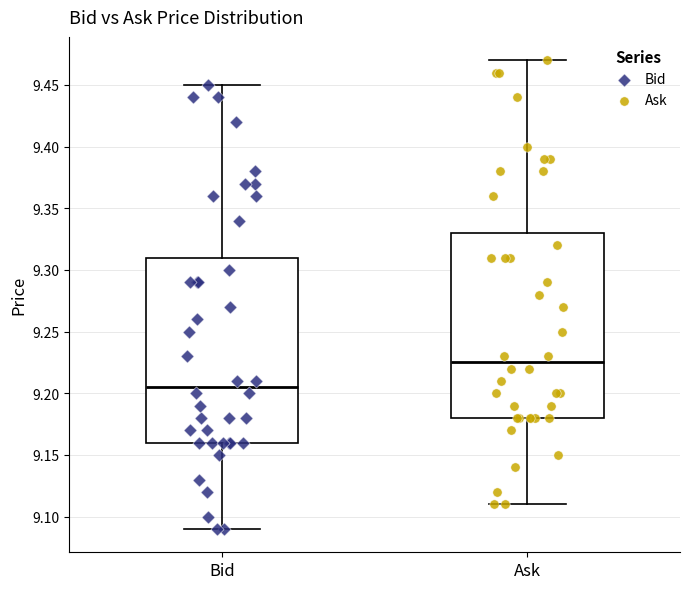

Where does the upper whisker of the box for Bid end on the y-axis? The values are not printed on the chart, so give them approximately, as read against the axis.

9.450